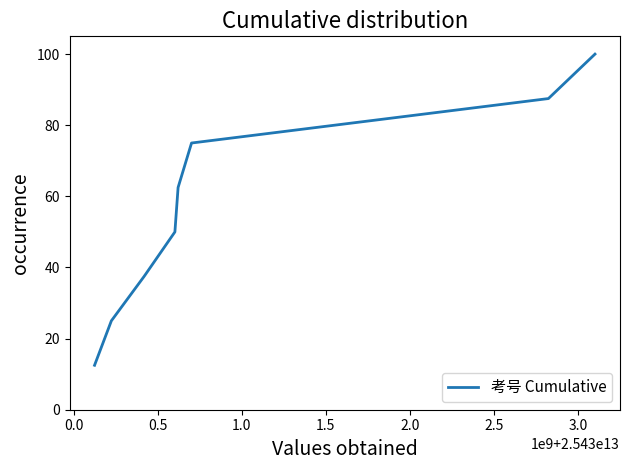

What is the sum of all values?

450.0